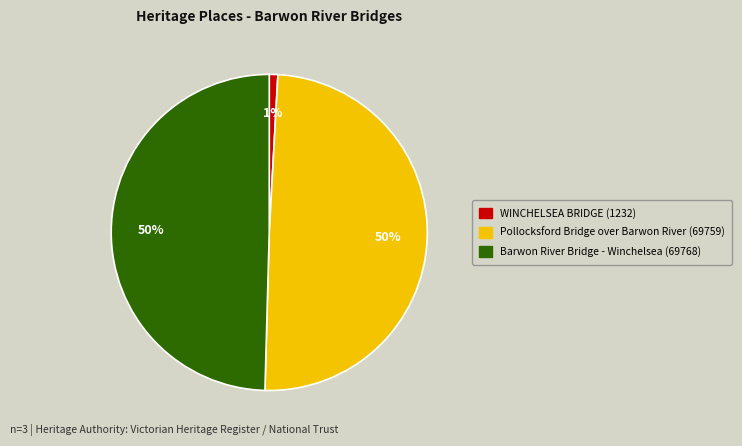

To the nearest percent, what is the difference between the Pollocksford Bridge over Barwon River and WINCHELSEA BRIDGE slice percentages?

49%